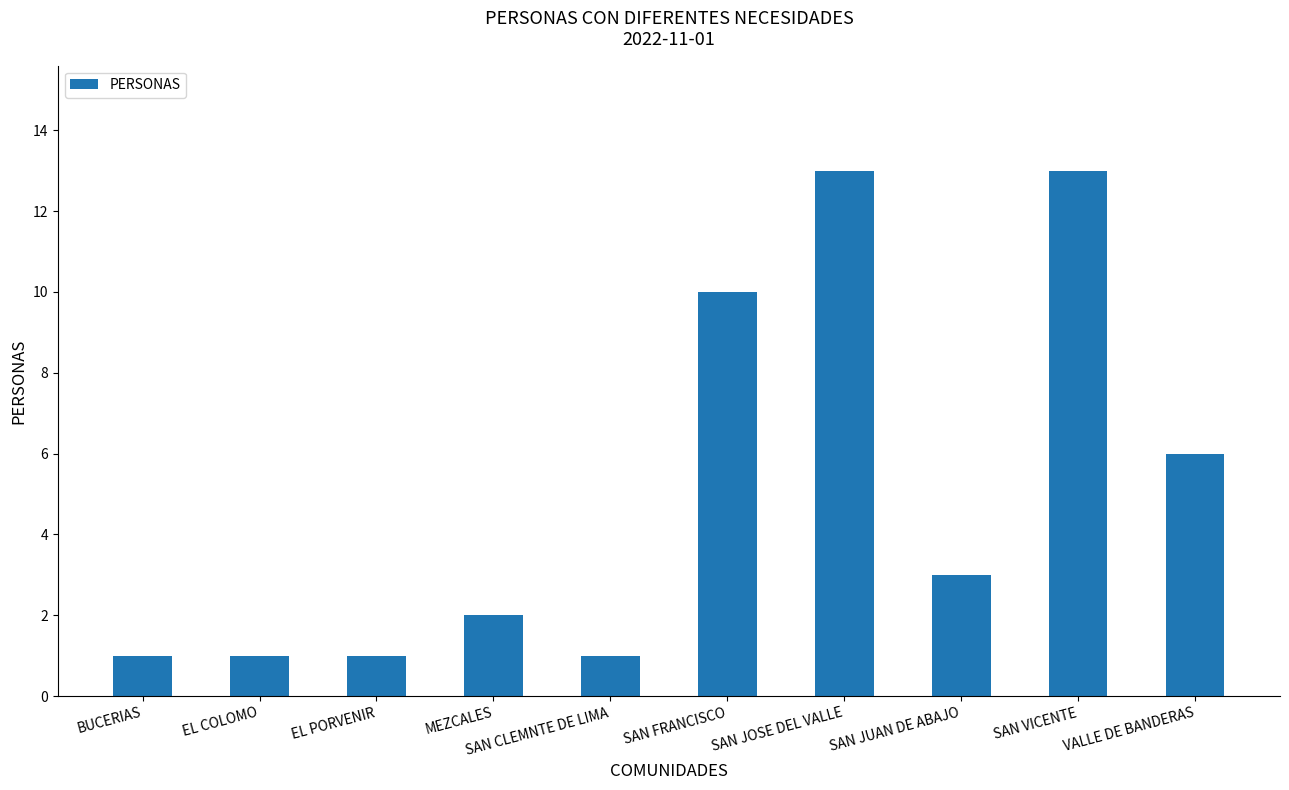

Approximately how many times larger is the value at SAN JUAN DE ABAJO compared to SAN JOSE DEL VALLE?

0.2